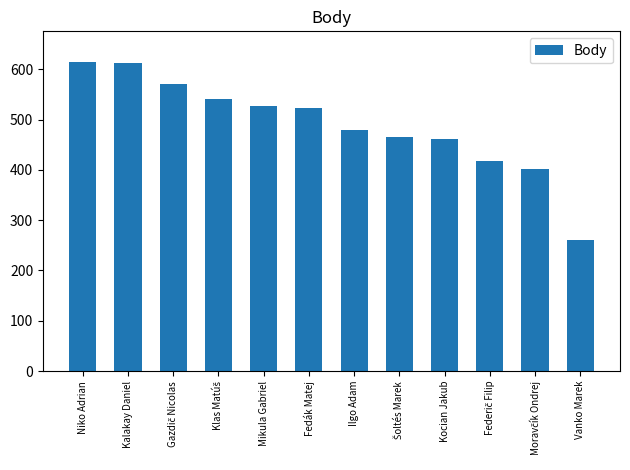

Read the value at Kocian Jakub.

461